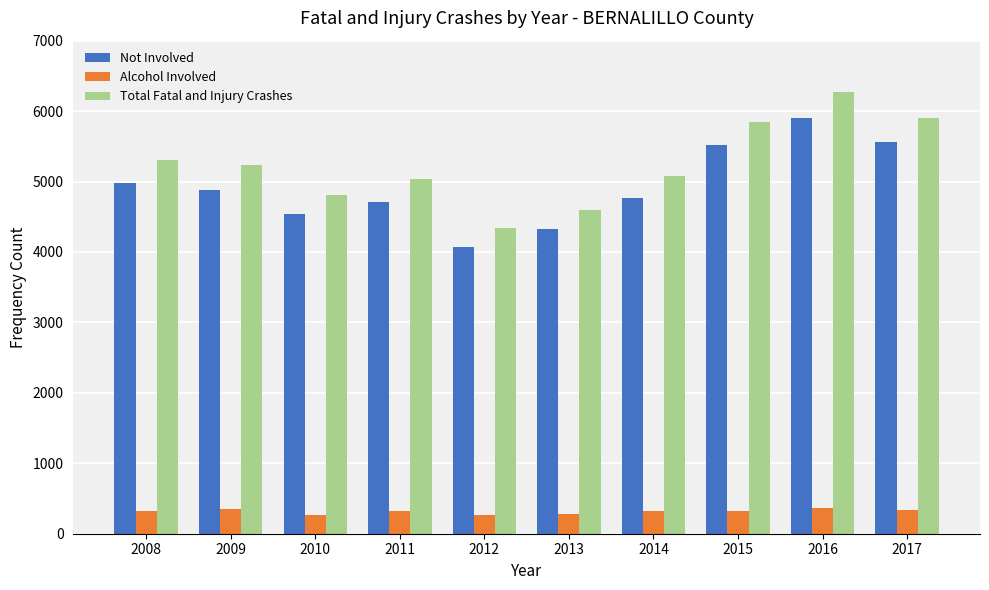

Which series changed the most between 2009 and 2013?

Total Fatal and Injury Crashes